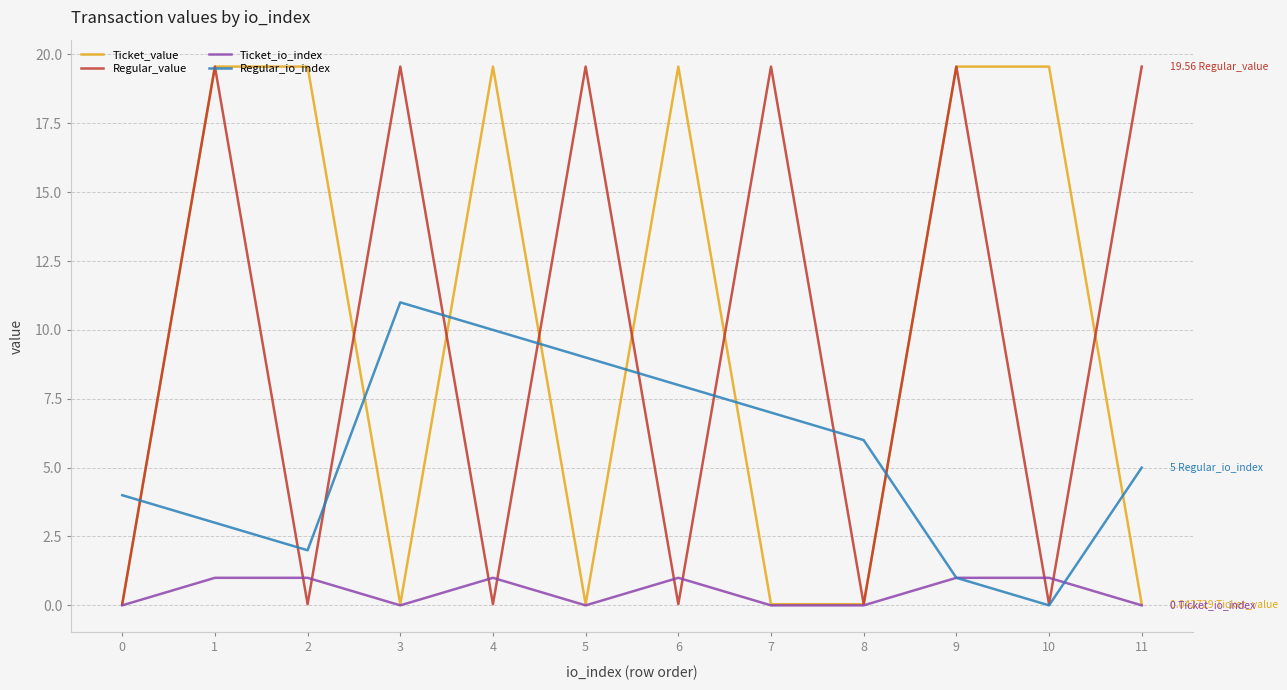

At how many categories does at least one series exceed 5?

11